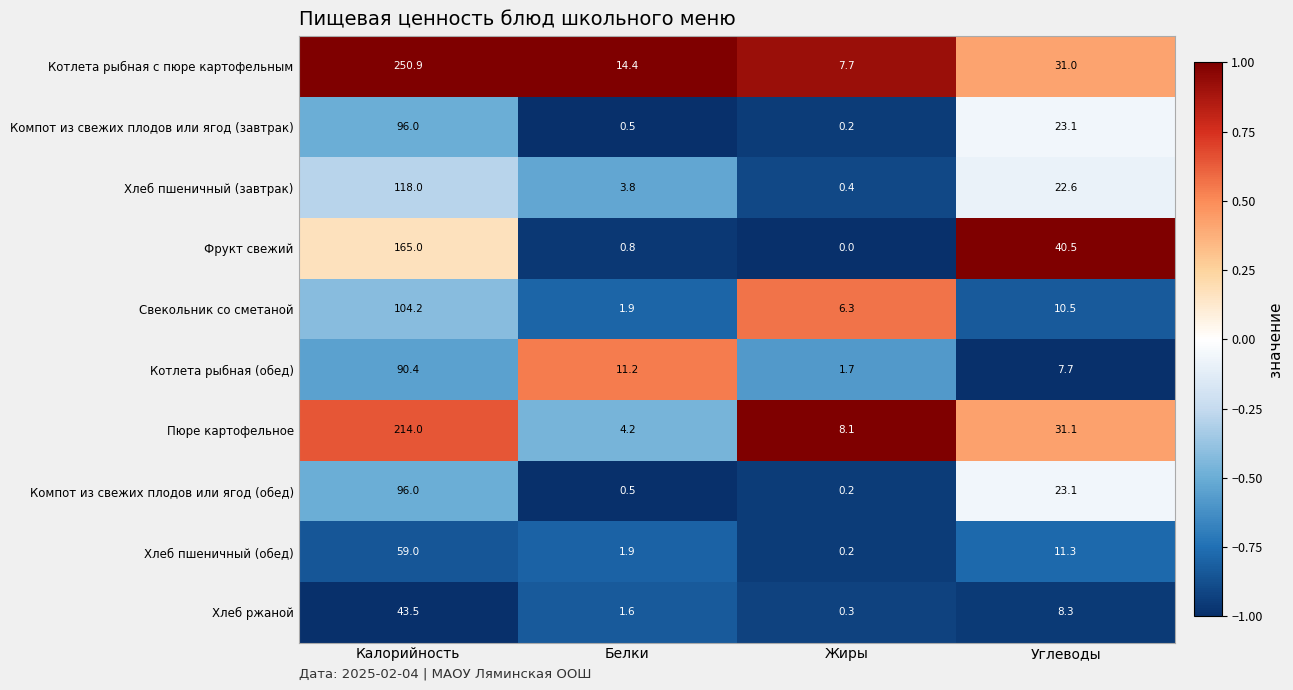

List the labels in order of Пюре картофельное value, largest first.

Калорийность, Углеводы, Жиры, Белки